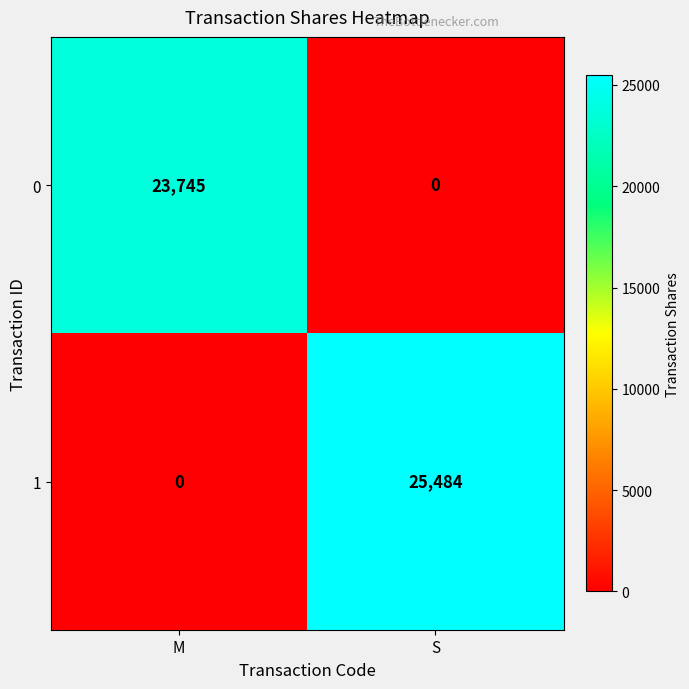

What is the sum of all 1 values?

25484